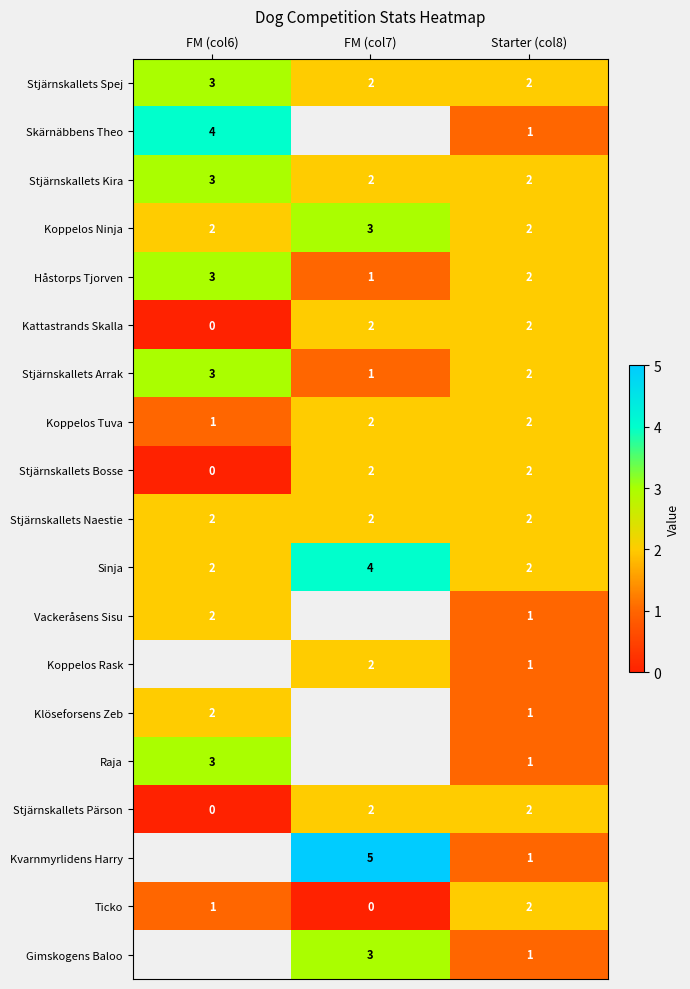

Where is Stjärnskallets Bosse nearest to the value 1?

FM (col6)